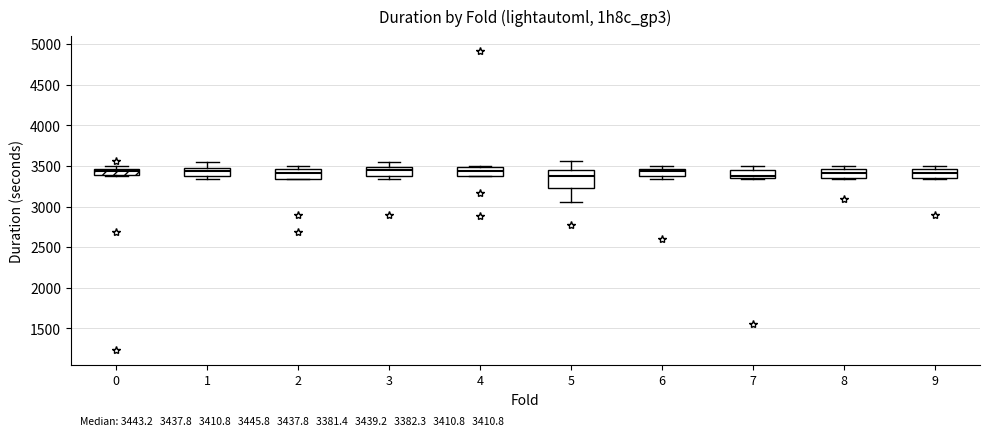

Comparing the boxes themselves (not the whiskers), which one is the tallest?

5